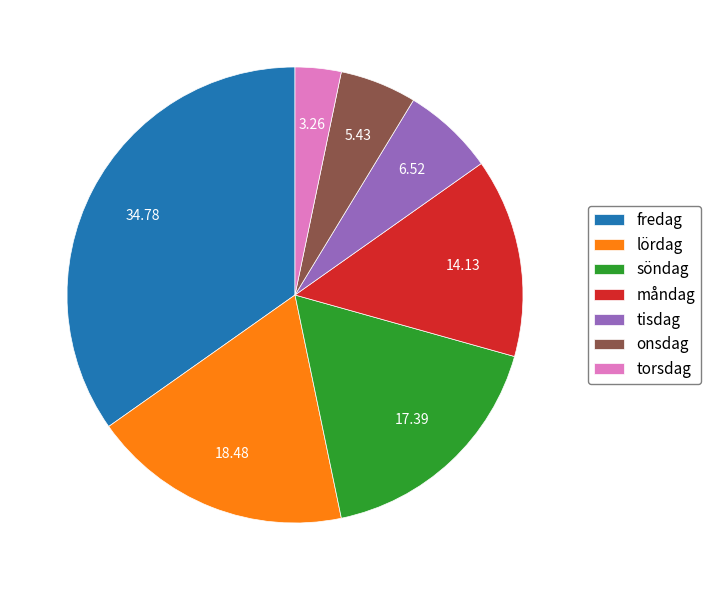

What is the ratio of the value at tisdag to the value at måndag?

0.5